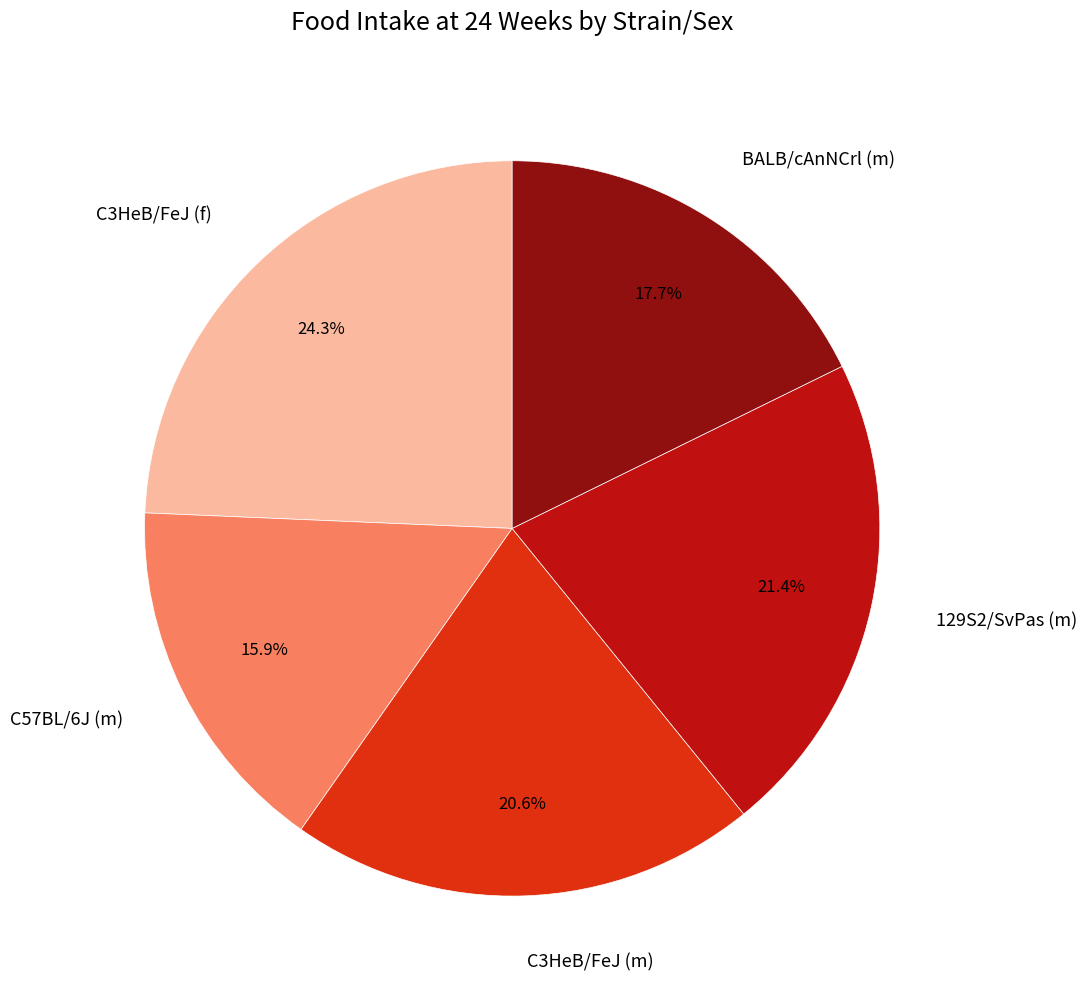

Does any single category account for the majority?

No